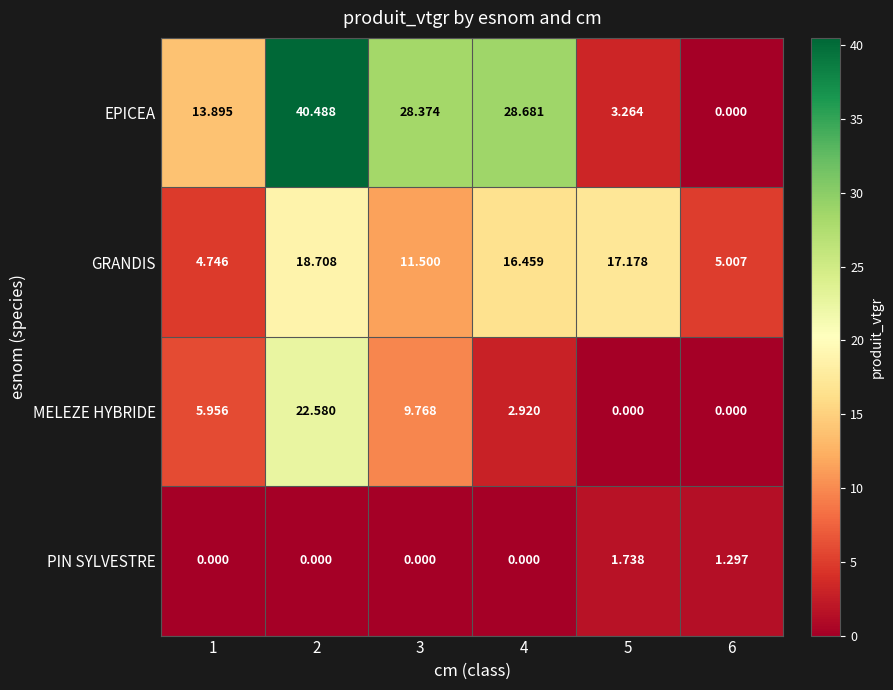

Rank the series by their maximum value, from lowest to highest.

PIN SYLVESTRE, GRANDIS, MELEZE HYBRIDE, EPICEA